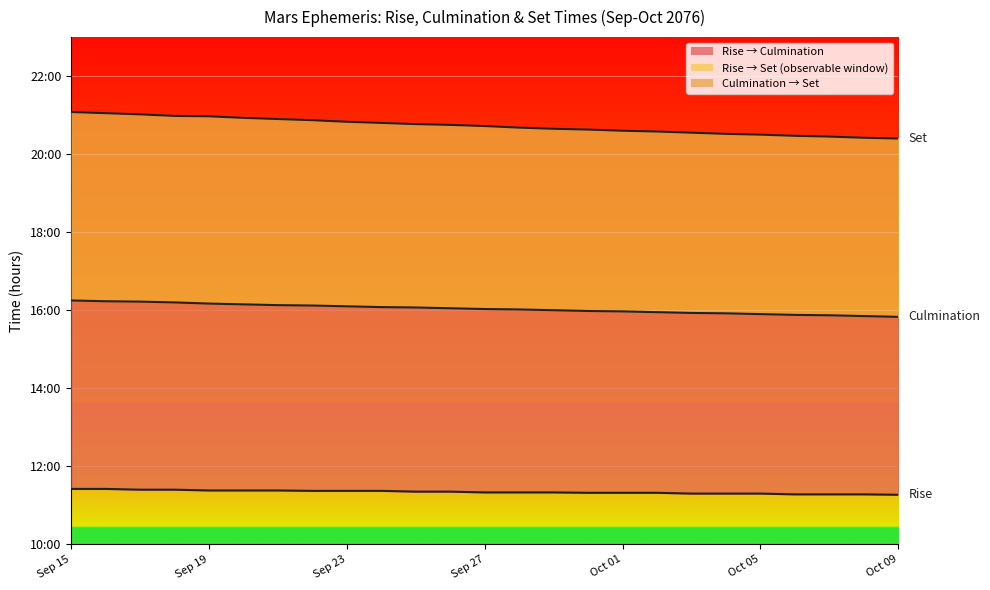

True or false: Set (h) has more than 0 interior local peaks.

False